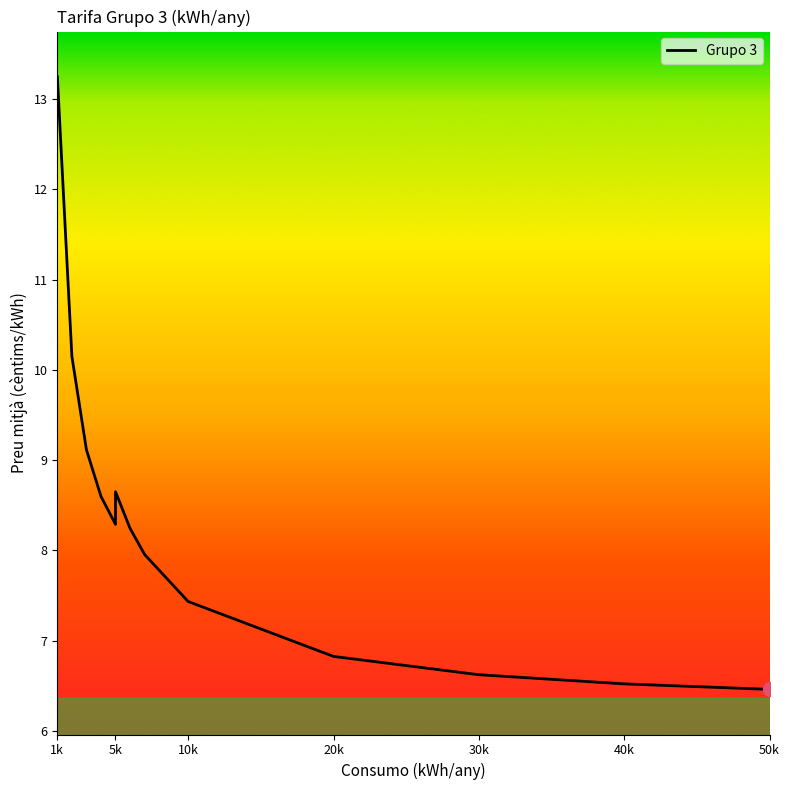

What is the greatest value displayed?

13.2